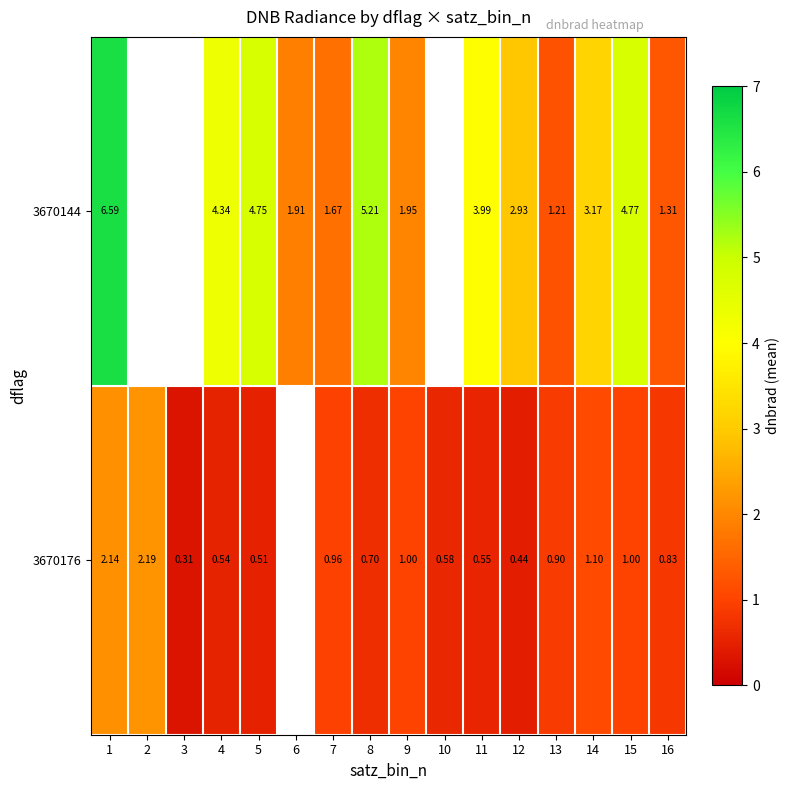

Is the value of 3670176 at 8 greater than the value of 3670144 at 1?

No